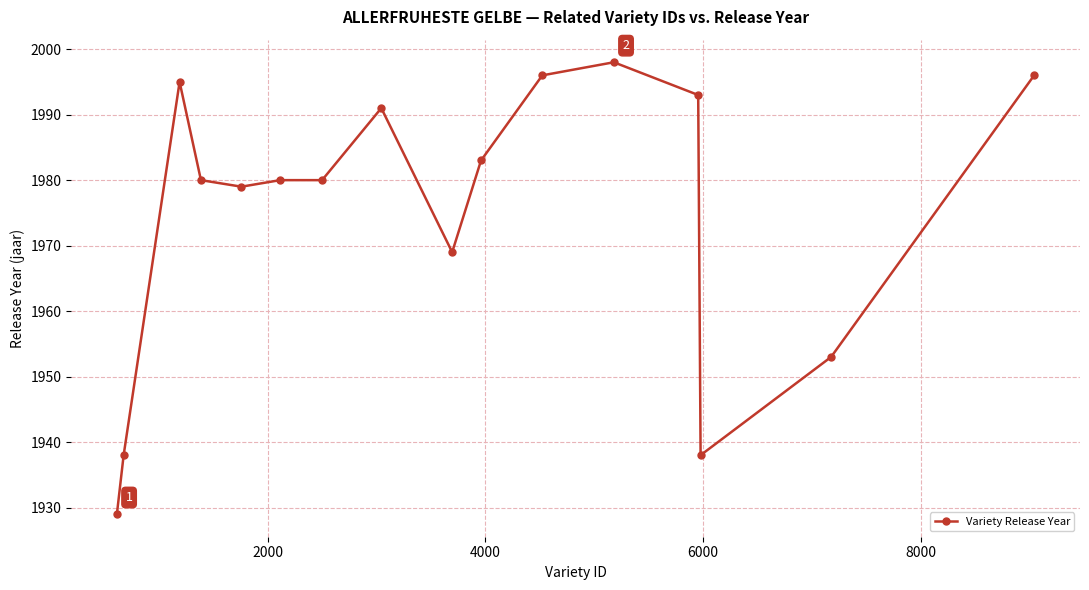

Reading right to left, extract all data points from this chart.

1996	1953	1938	1993	1998	1996	1983	1969	1991	1980	1980	1979	1980	1995	1938	1929